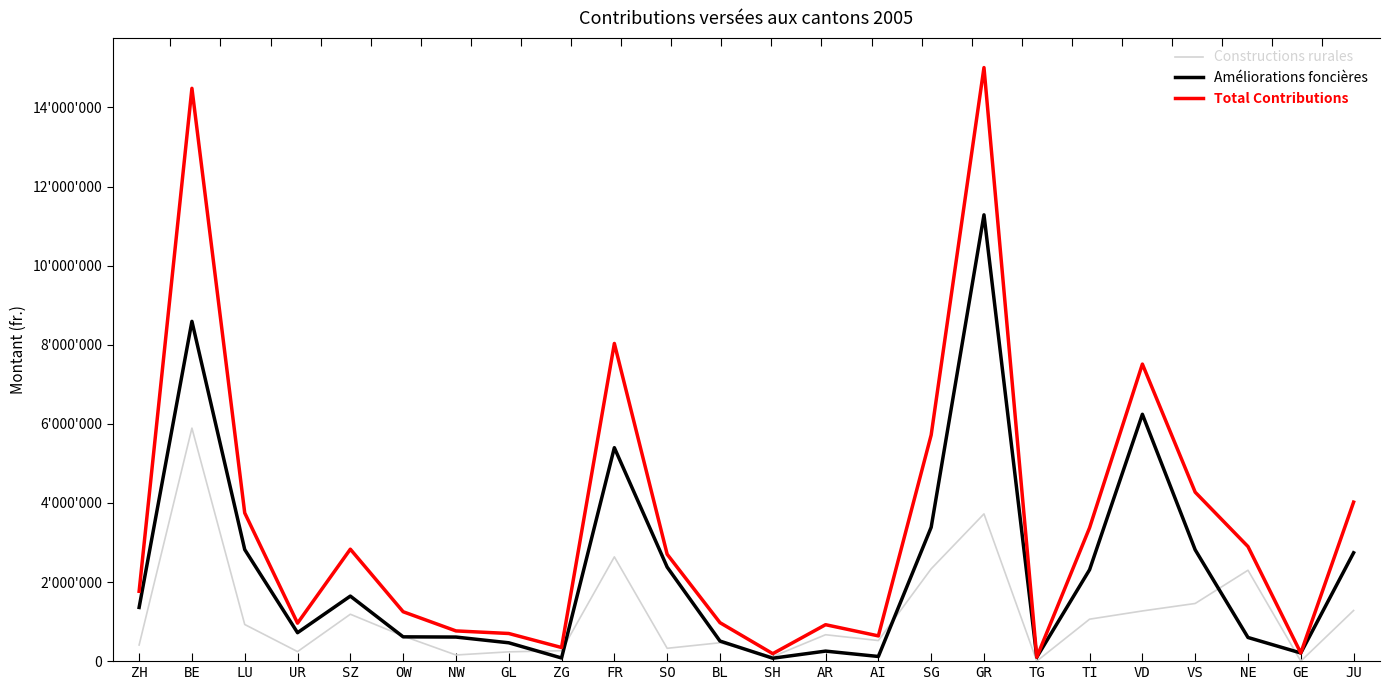

What is the difference between the second highest and minimum values in the Constructions rurales series?

3723400